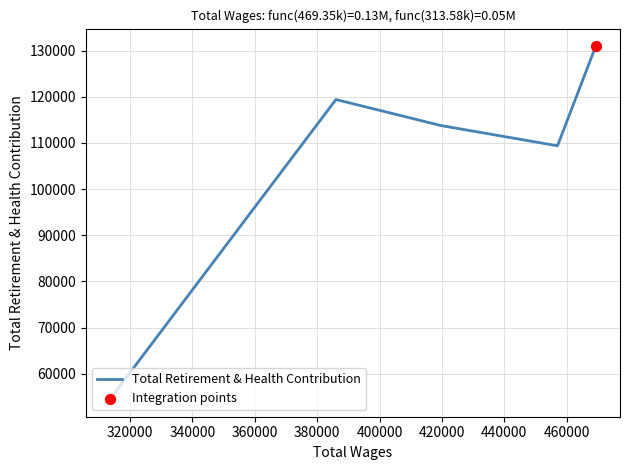

What is the change in value from 469345.0 to 457088.0?

-21564